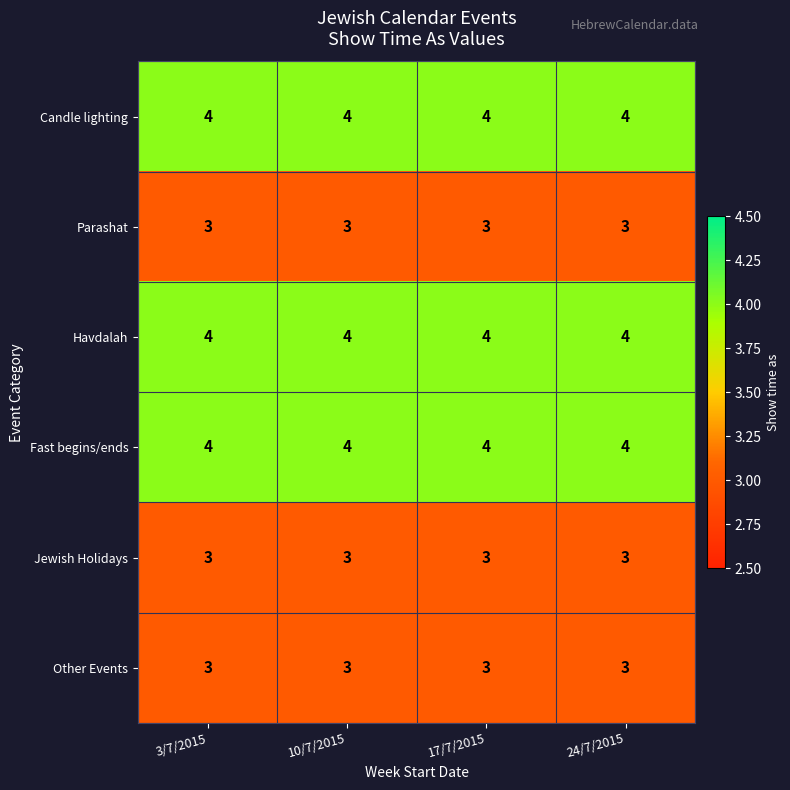

What is the average value of the Fast begins/ends series?

4